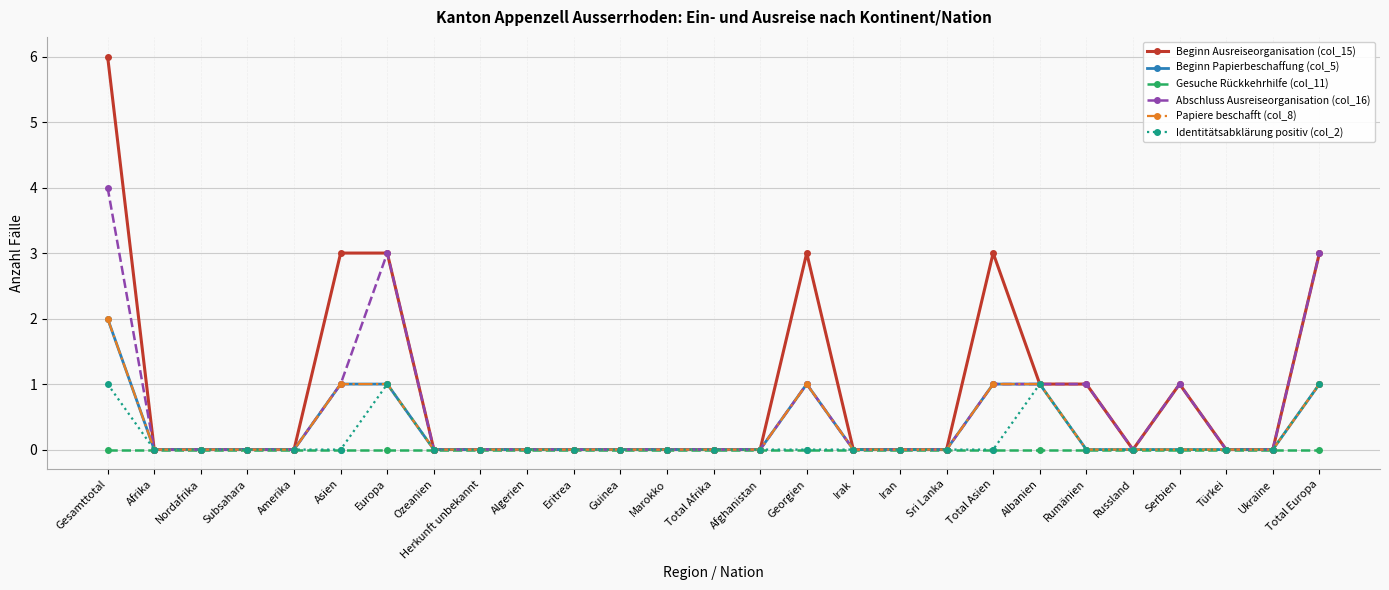

At which category does Papiere beschafft (col_8) reach its first local peak?

Georgien